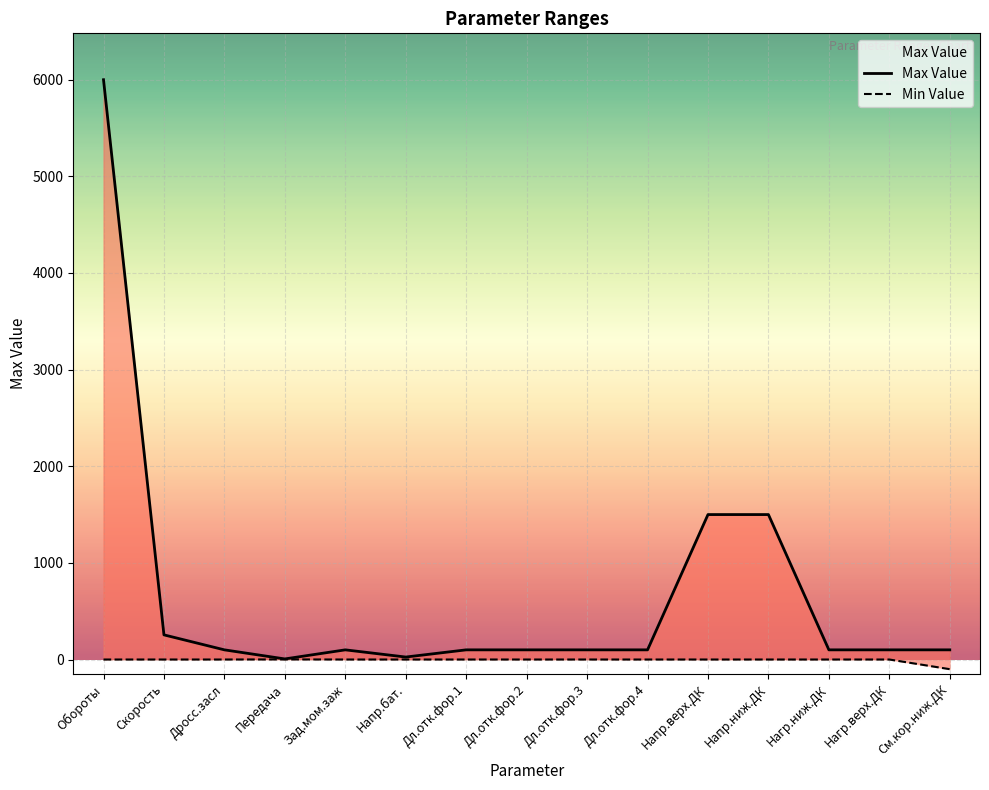

Is it true that Max Value equals 46.8 at Дл.отк.фор.1?

False